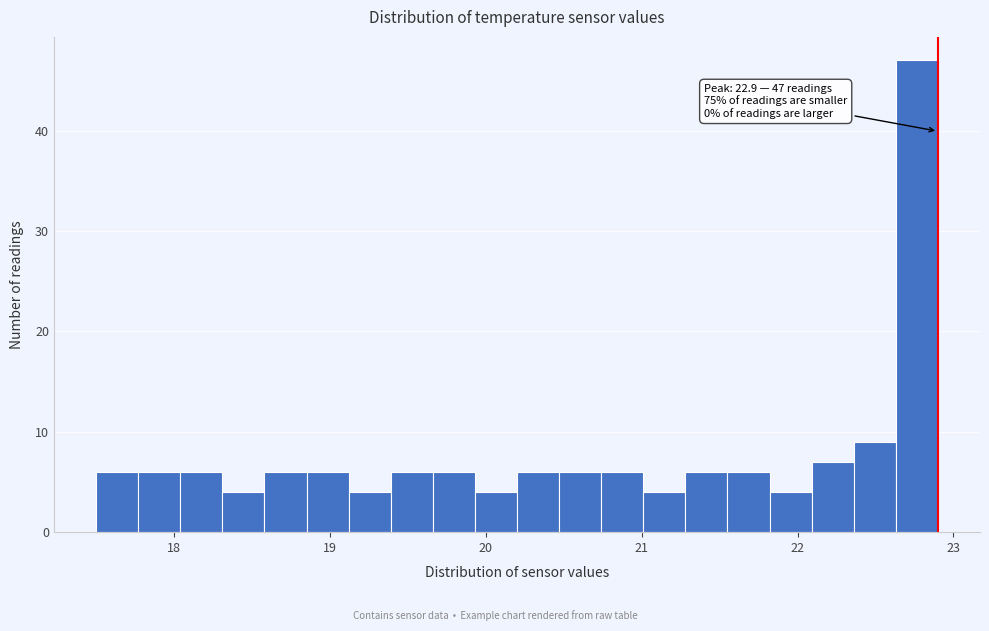

Read against the x-axis, roughly where is the centre of the tallest bar?

22.8